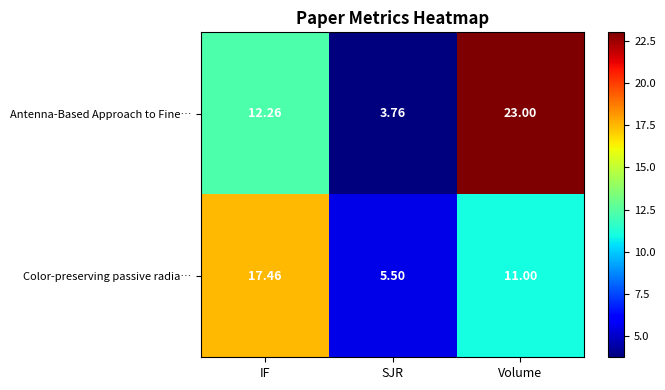

At which category is the sum across all series the highest?

Volume